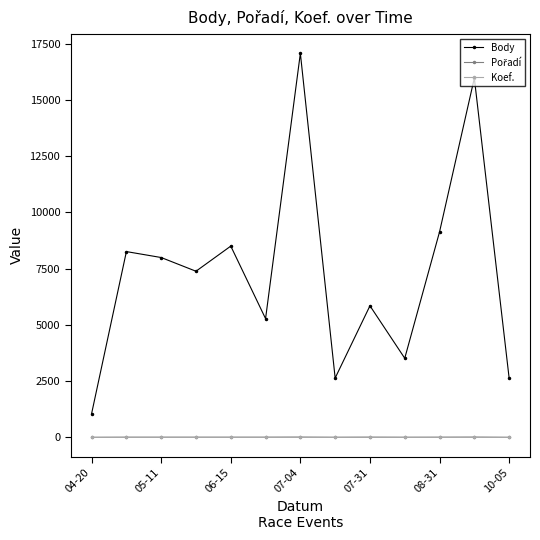

Which series has the largest total across all categories?

Body